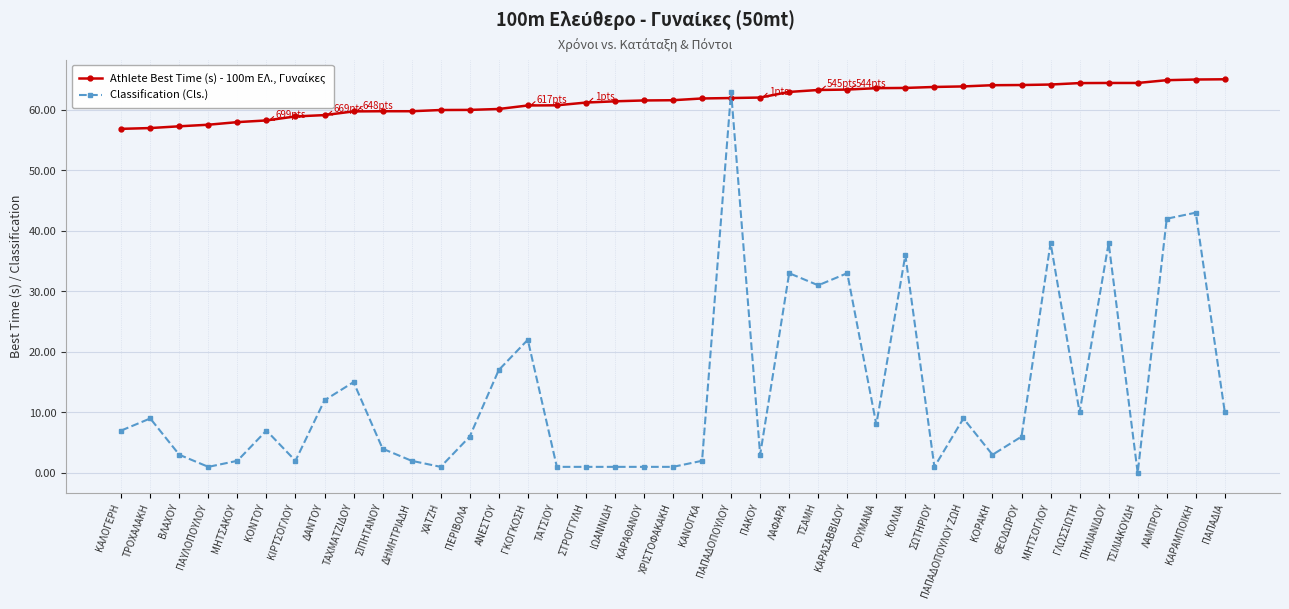

At which category is the sum across all series the highest?

ΠΑΠΑΔΟΠΟΥΛΟΥ